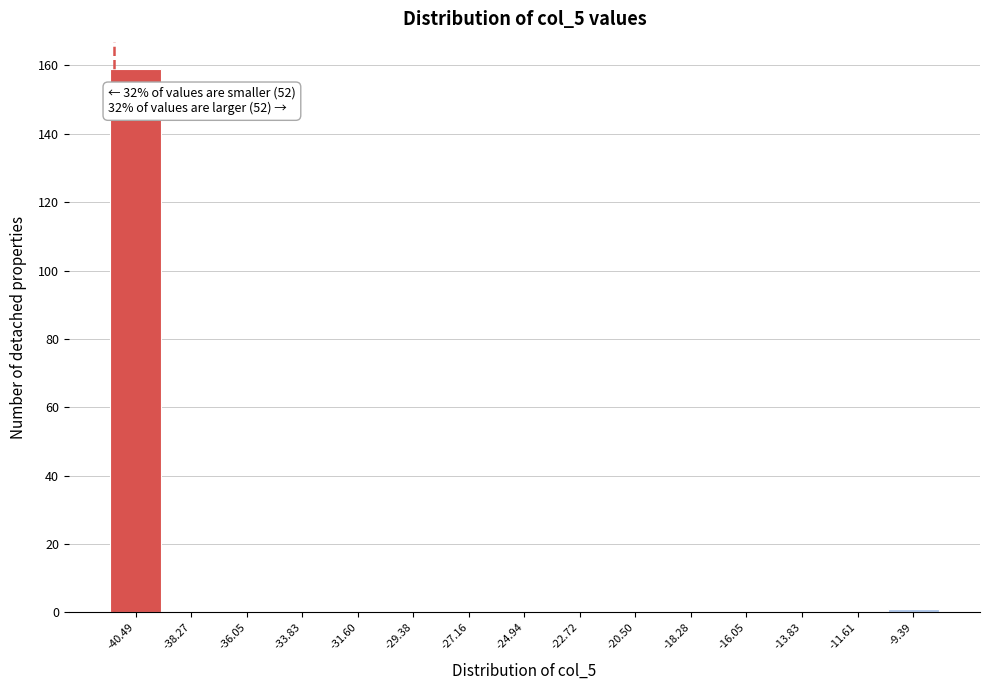

Which range on the x-axis has the tallest bar?

-41.5 to -39.5